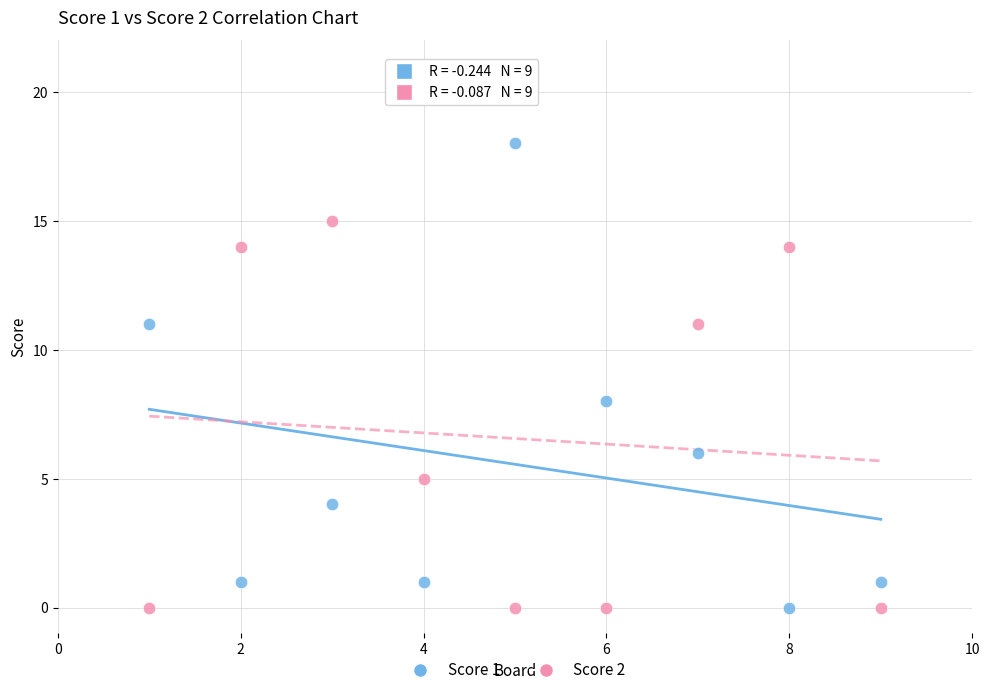

Which series reaches the maximum Y coordinate?

Score 1